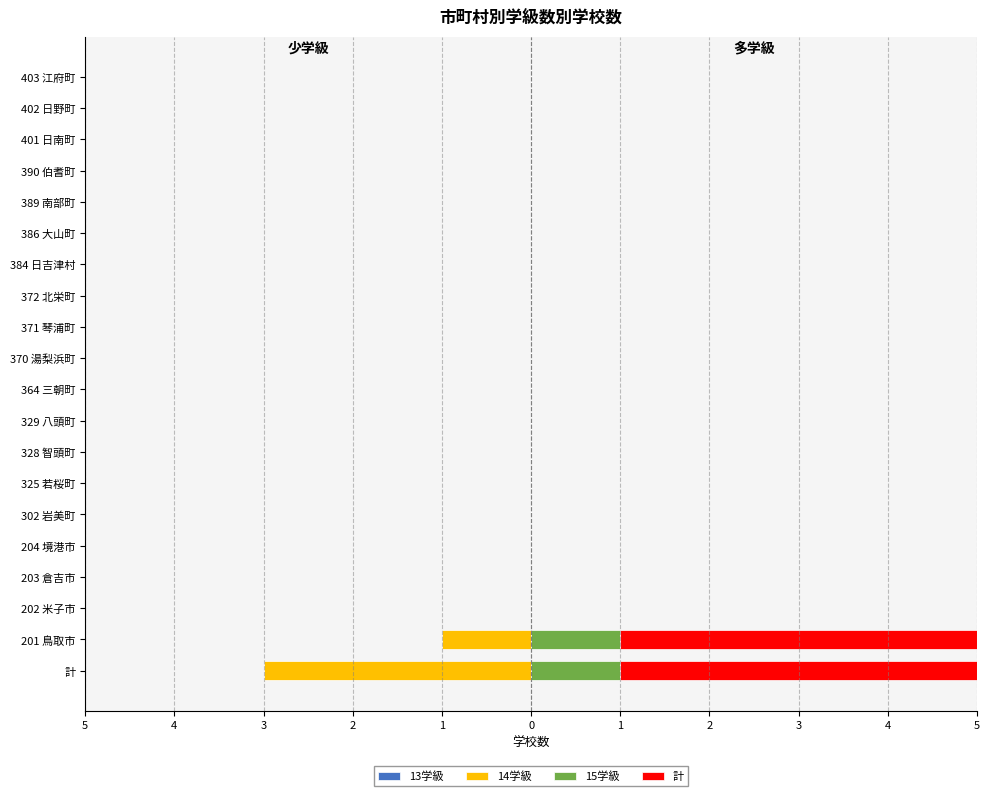

List the series in order of their peak value, highest first.

計, 15学級, 13学級, 14学級